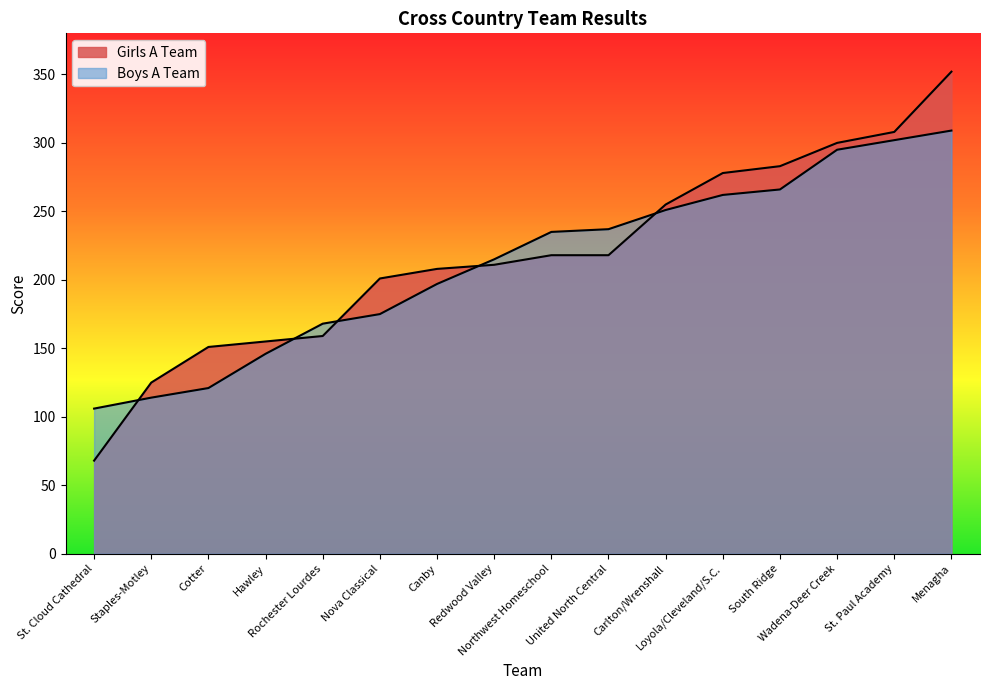

Which category has the lowest value across all series?

St. Cloud Cathedral